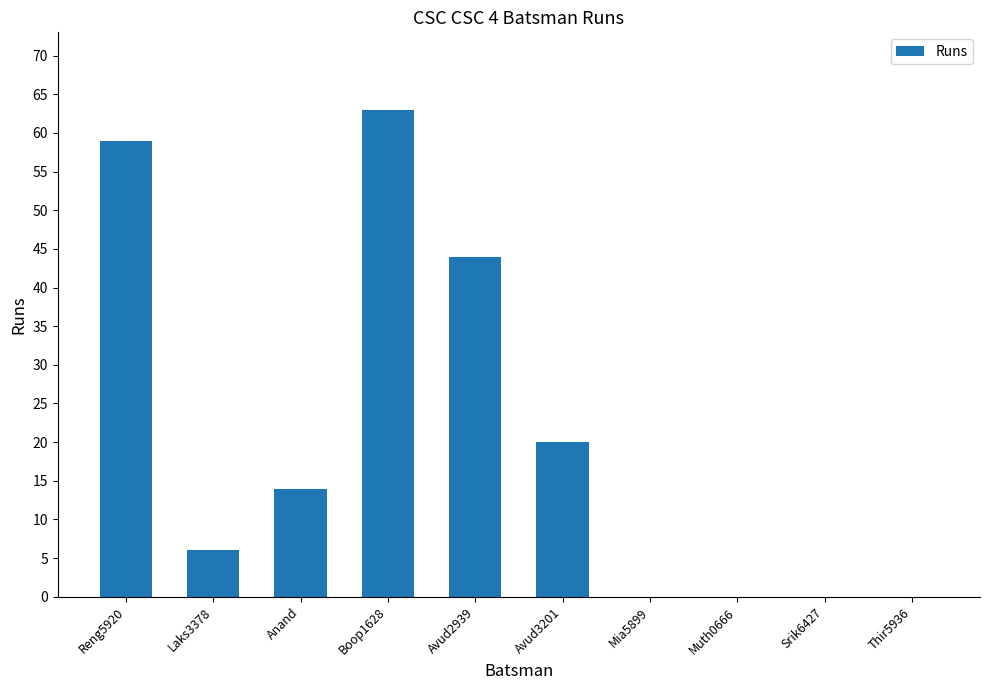

What is the maximum value shown in the chart?

63